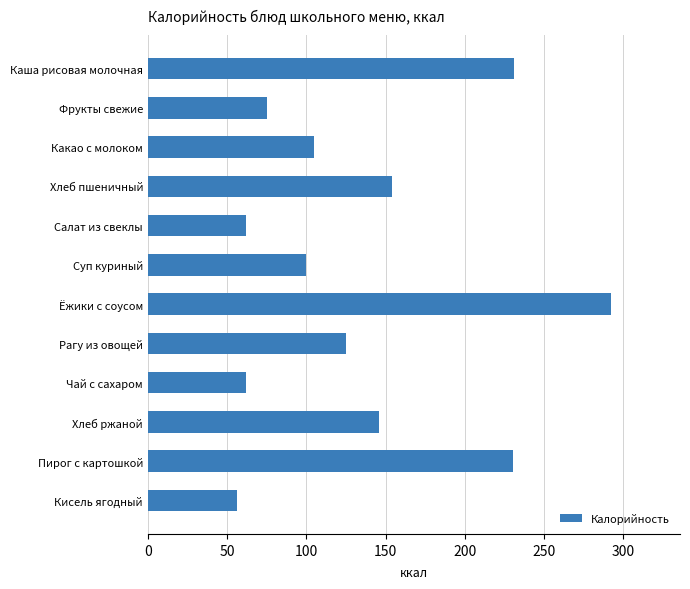

At which label is the value closest to 174?

Хлеб пшеничный